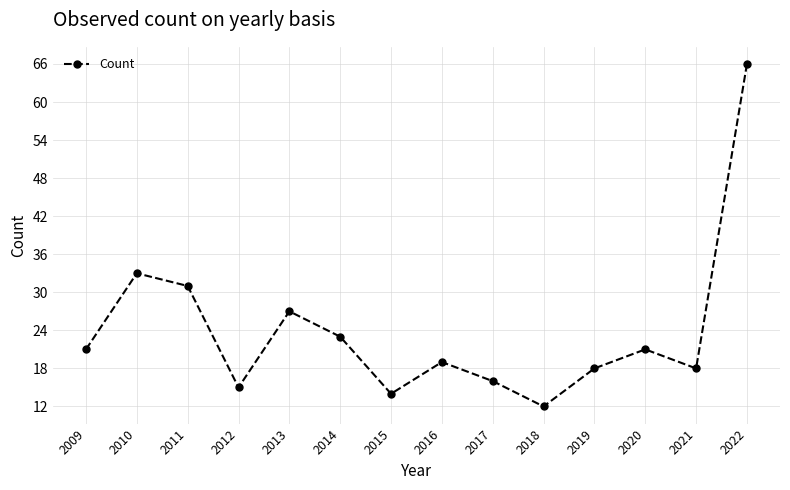

At which category does the data reach its first local valley?

2012